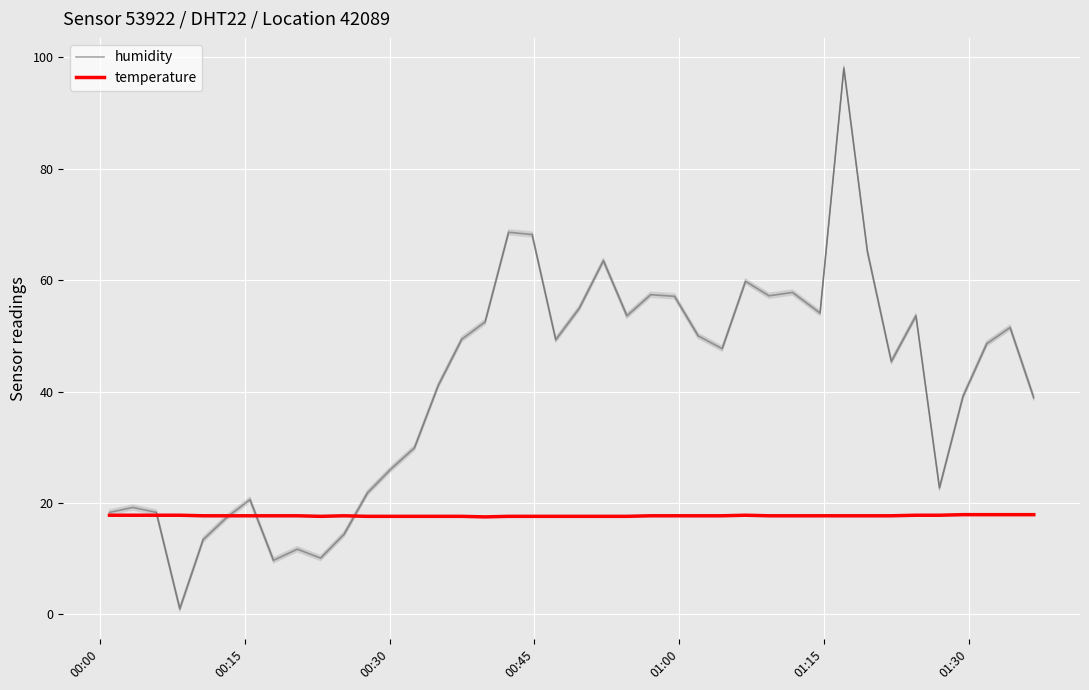

What is the highest value of the temperature series?

17.9